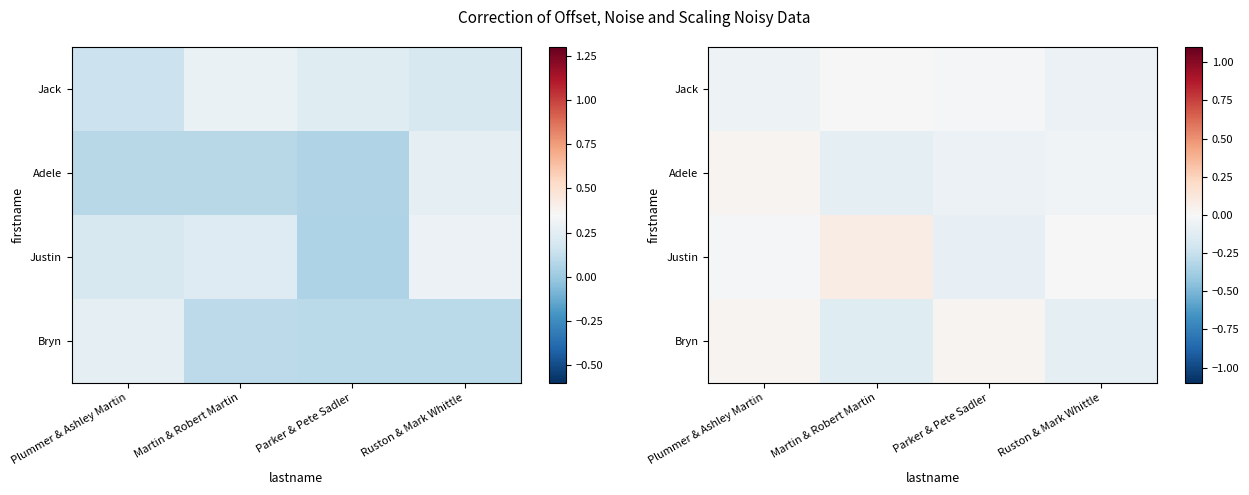

Which has a higher value, Parker & Pete Sadler or Plummer & Ashley Martin?

Parker & Pete Sadler